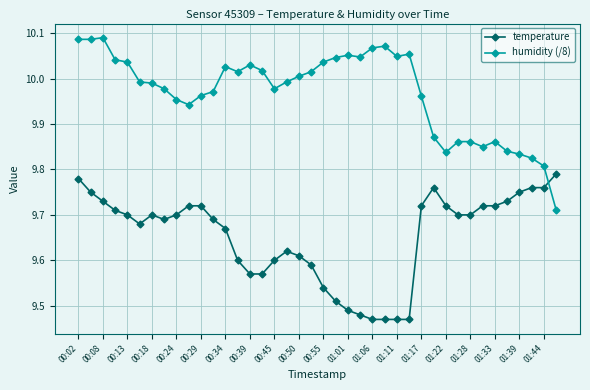

Which series has the largest total across all categories?

humidity (/8)